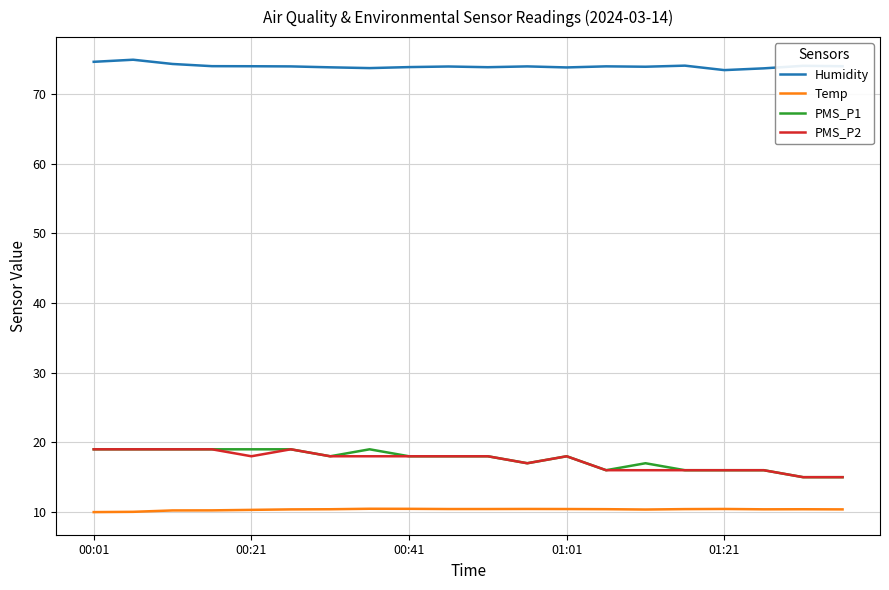

True or false: PMS_P1 and Temp intersect in this chart.

False